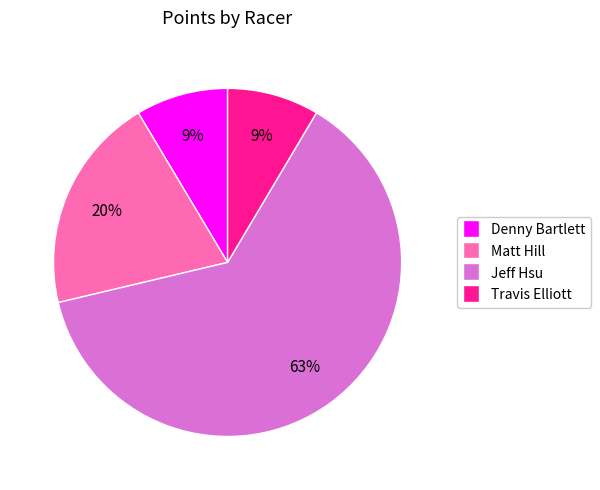

True or false: Denny Bartlett accounts for 17% of the total.

False